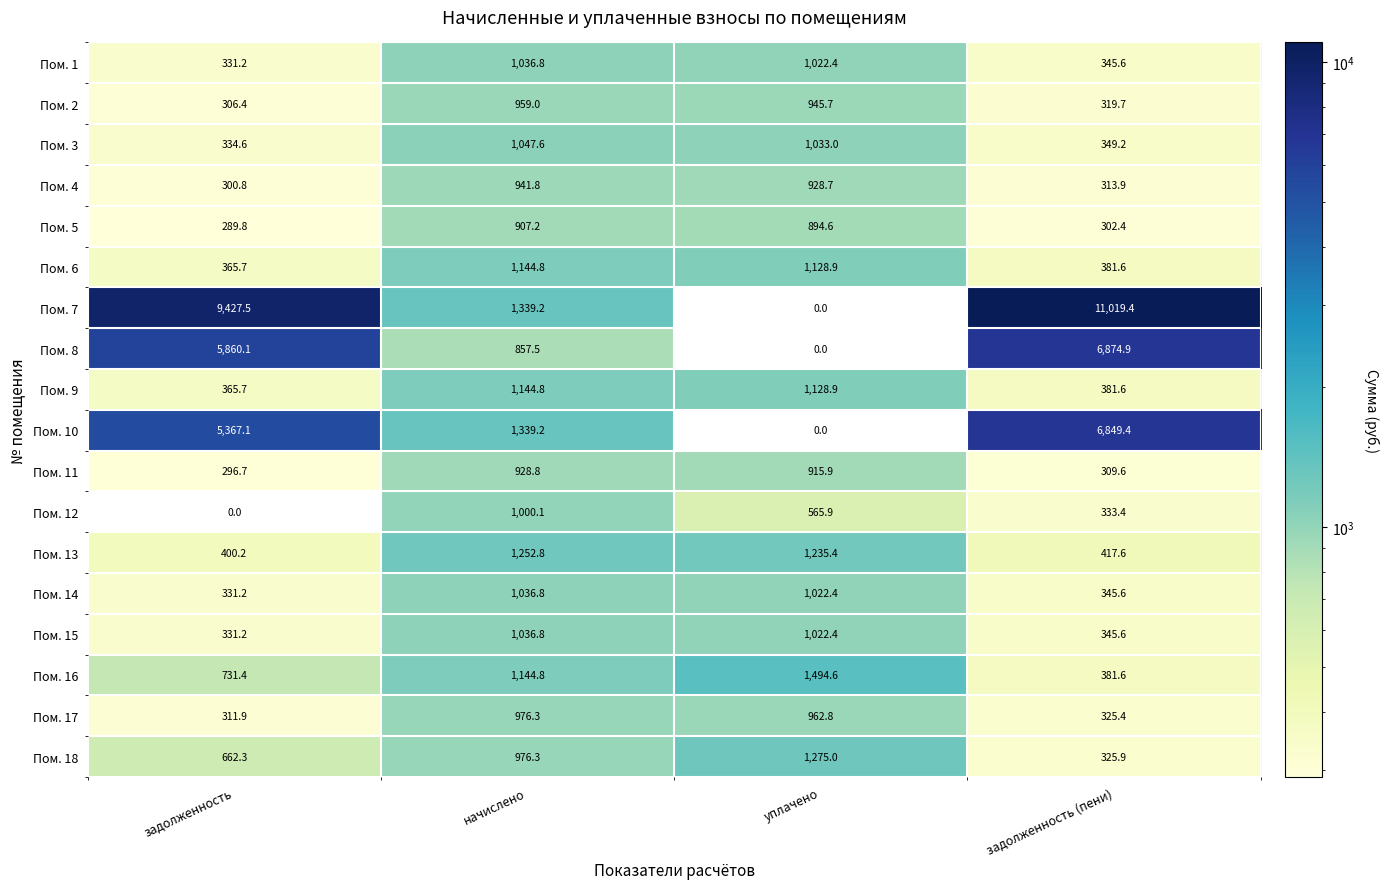

Which series has the widest spread of values?

Пом. 7